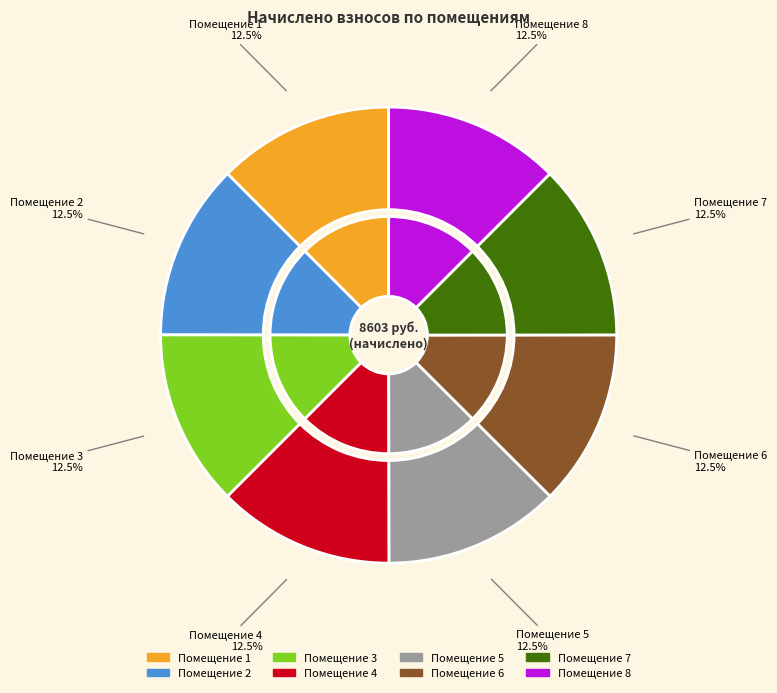

Does 7 account for over 50% of the chart?

No